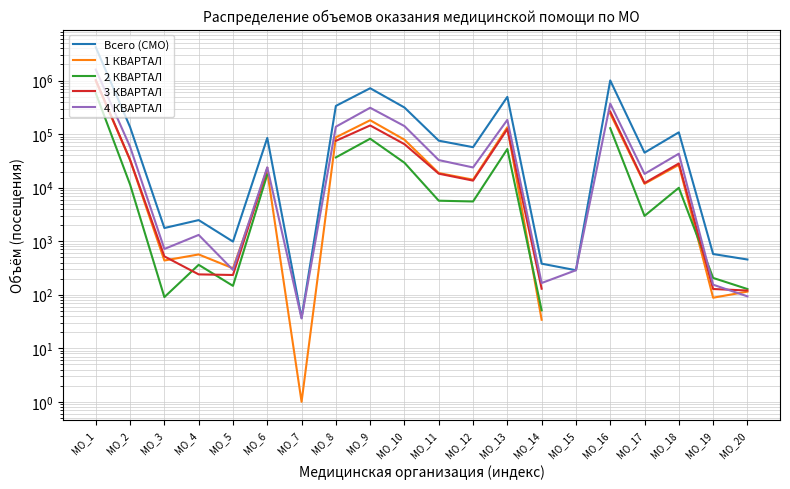

True or false: Всего (СМО) has more than 1 interior local peaks.

True